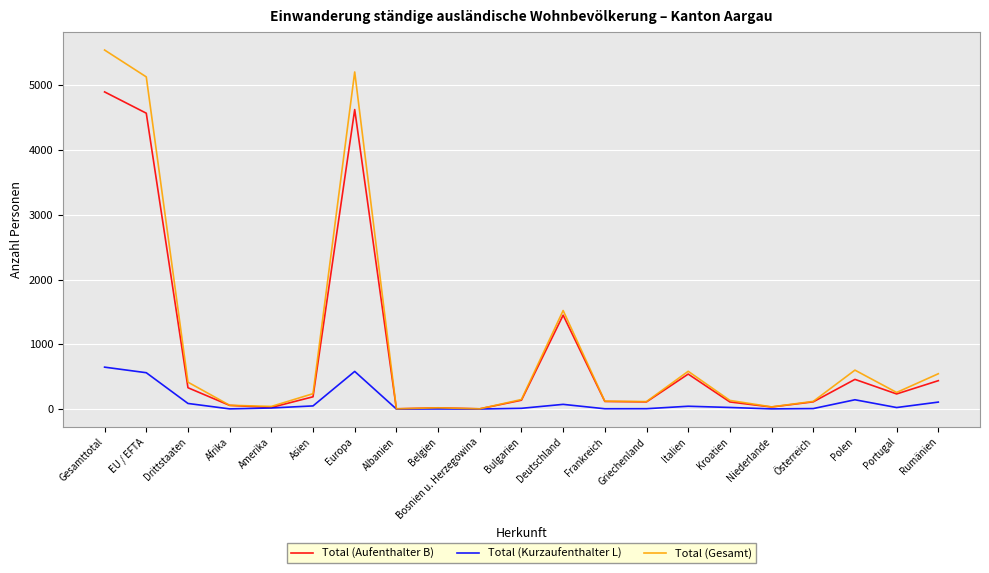

What is the greatest value displayed?

5547